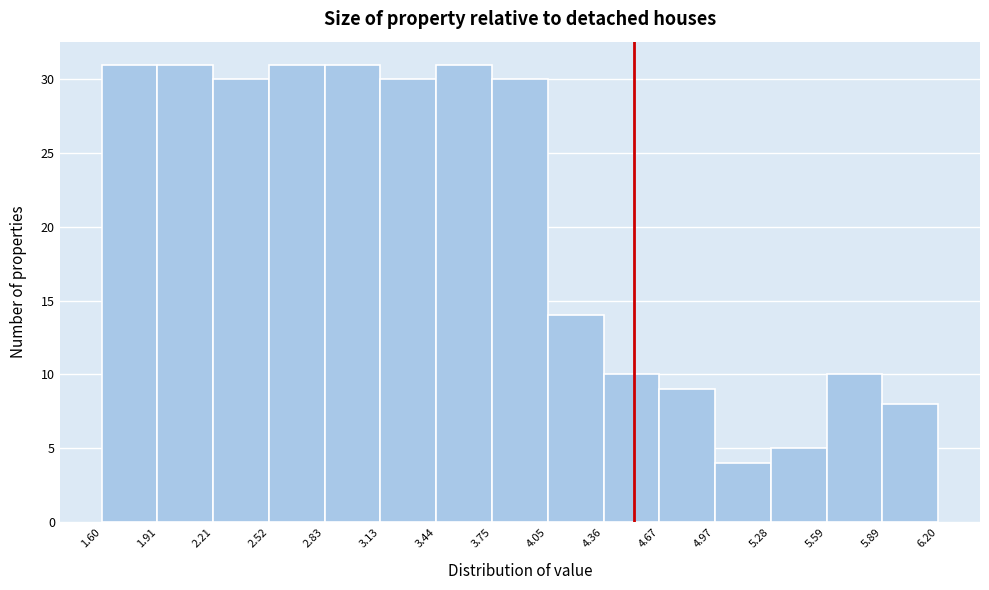

Reading left to right, list every bar in this chart as the range it spans on the x-axis followed by its height. The values are not printed on the chart, so give them approximately, as read against the axis.

1.60 to 1.91: 31
1.91 to 2.21: 31
2.21 to 2.52: 30
2.52 to 2.83: 31
2.83 to 3.13: 31
3.13 to 3.44: 30
3.44 to 3.75: 31
3.75 to 4.05: 30
4.05 to 4.36: 14
4.36 to 4.67: 10
4.67 to 4.97: 9
4.97 to 5.28: 4
5.28 to 5.59: 5
5.59 to 5.89: 10
5.89 to 6.20: 8